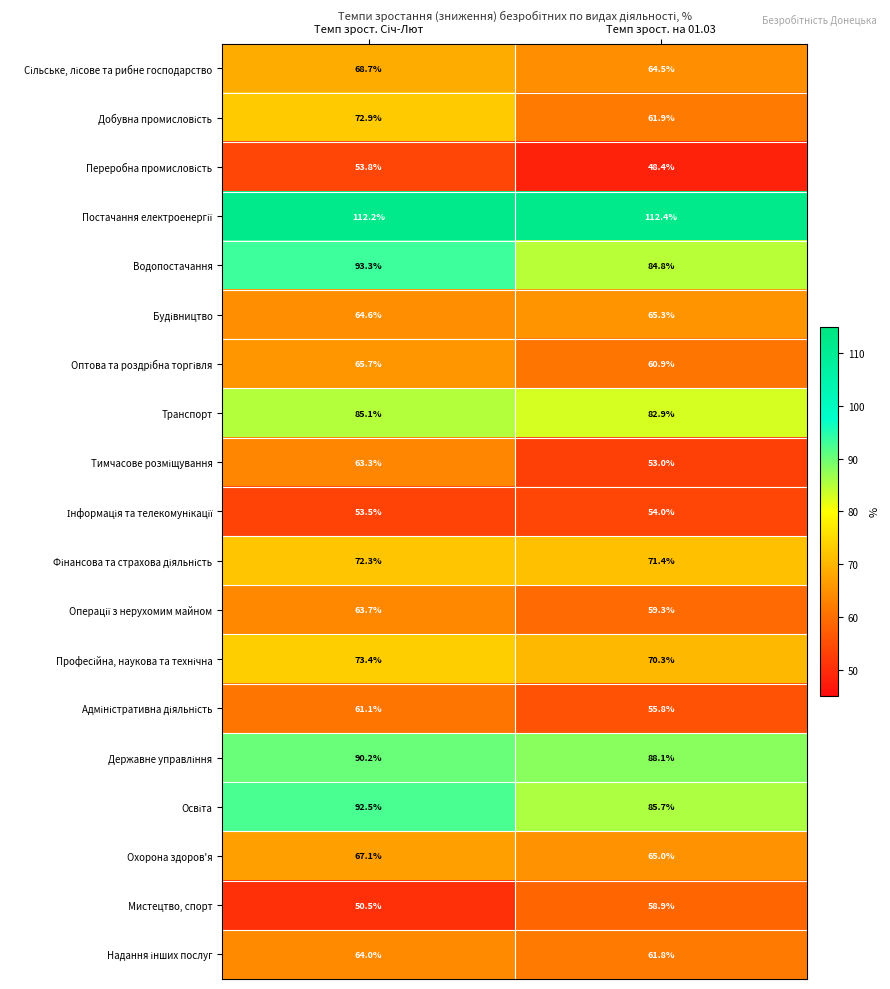

What is the maximum value shown in the chart?

112.4